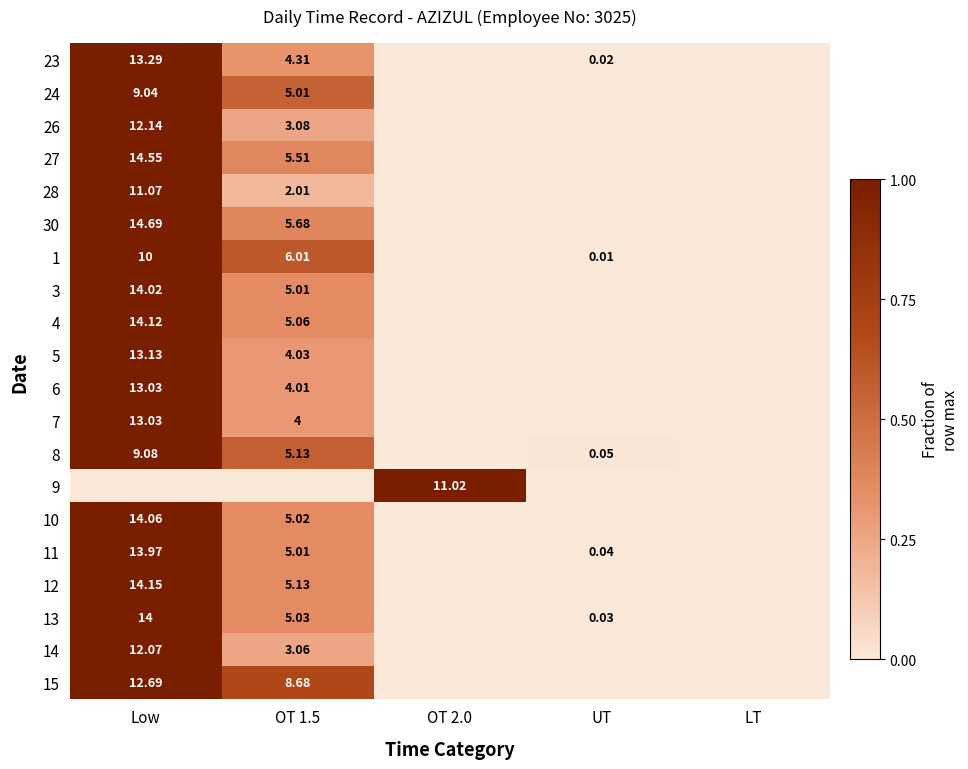

At LT, list the series in order from largest to smallest.

23, 24, 26, 27, 28, 30, 1, 3, 4, 5, 6, 7, 8, 9, 10, 11, 12, 13, 14, 15